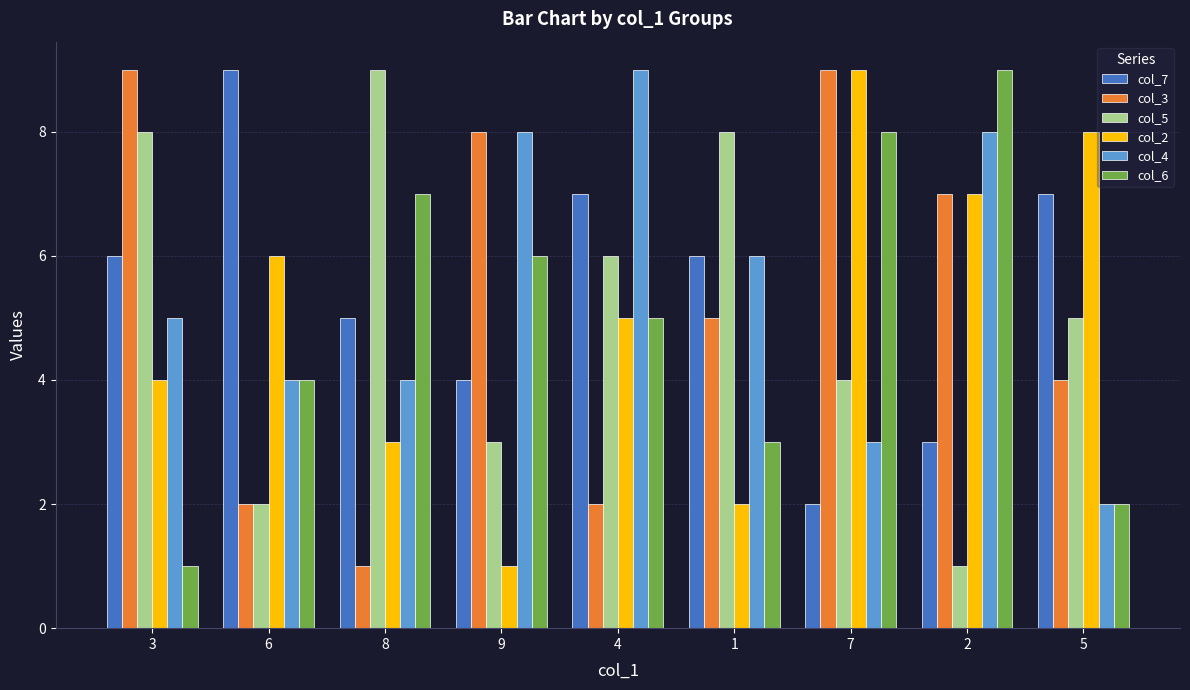

What is the average value of the col_7 series?

5